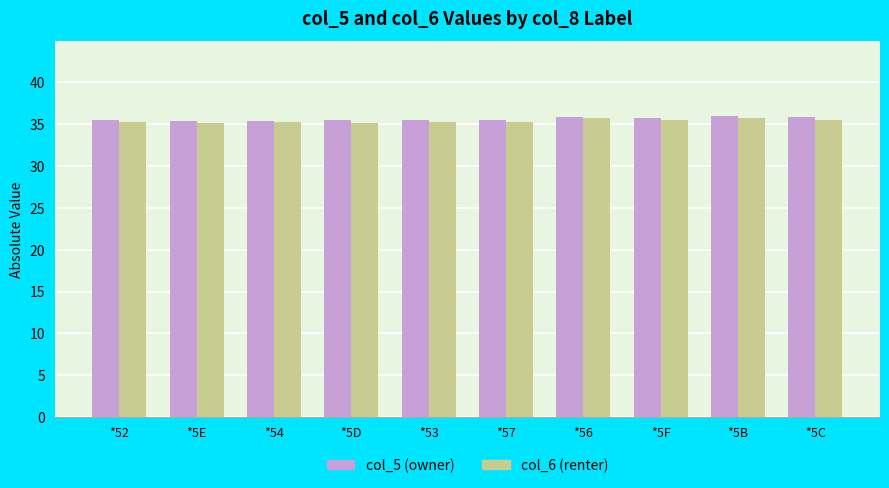

What is the average value of the col_6 (renter) series?

35.4